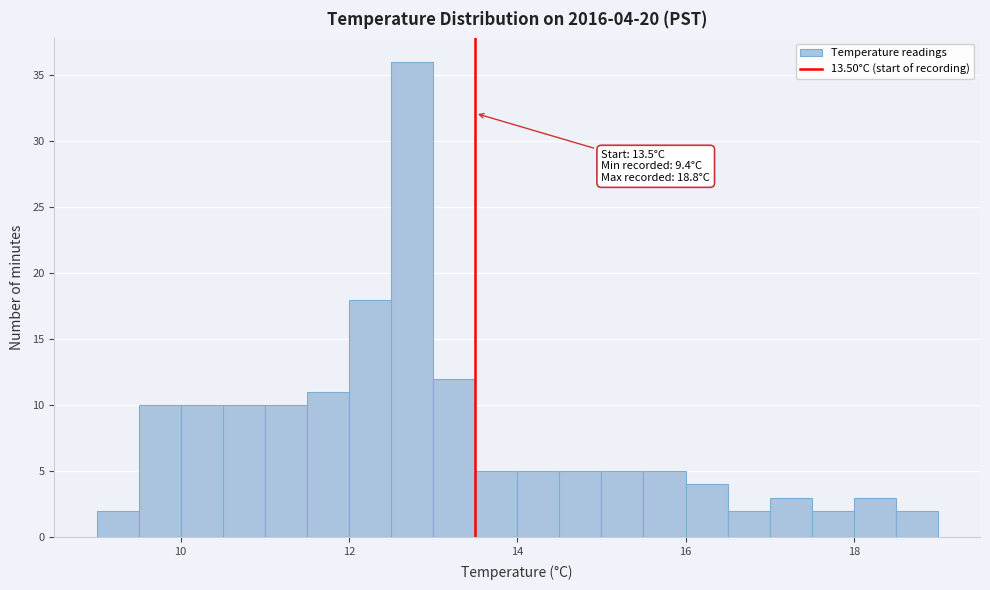

Around what value on the x-axis is the tallest bar? Give the approximate position of its centre, as read against the axis.

12.8